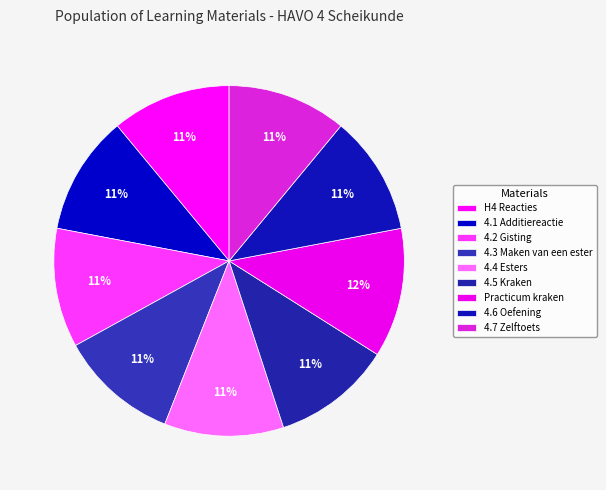

Count the number of slices in the pie.

9